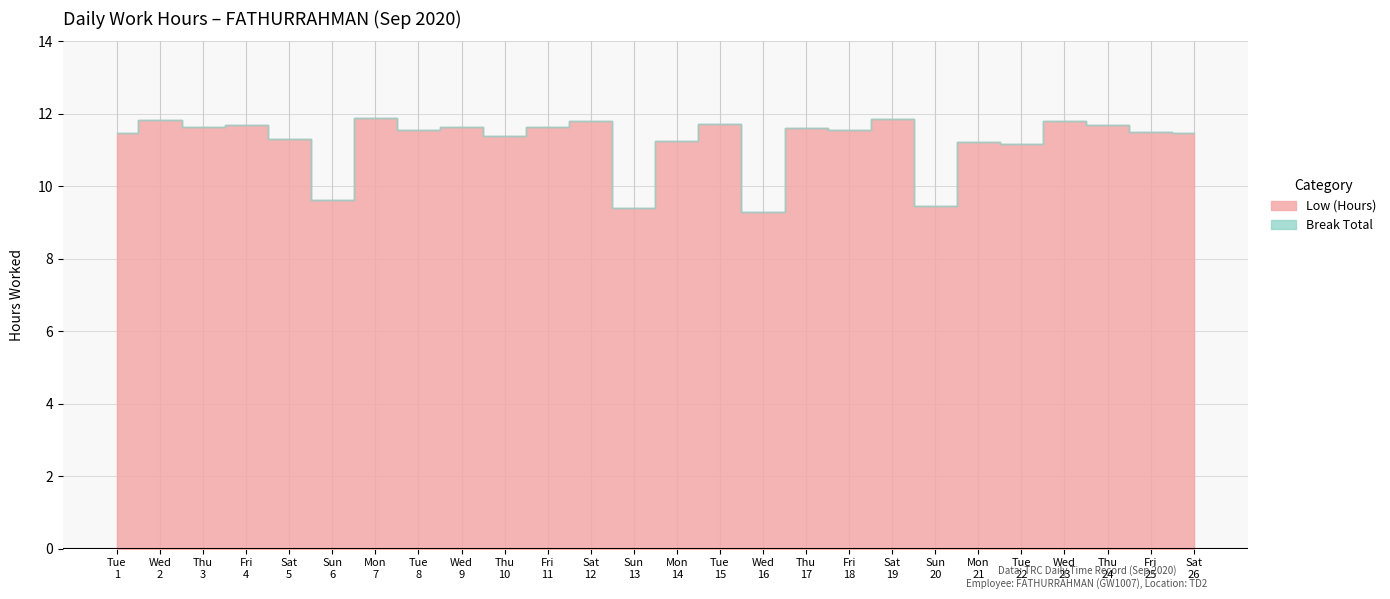

At which category does Low (Hours) reach its first local valley?

3